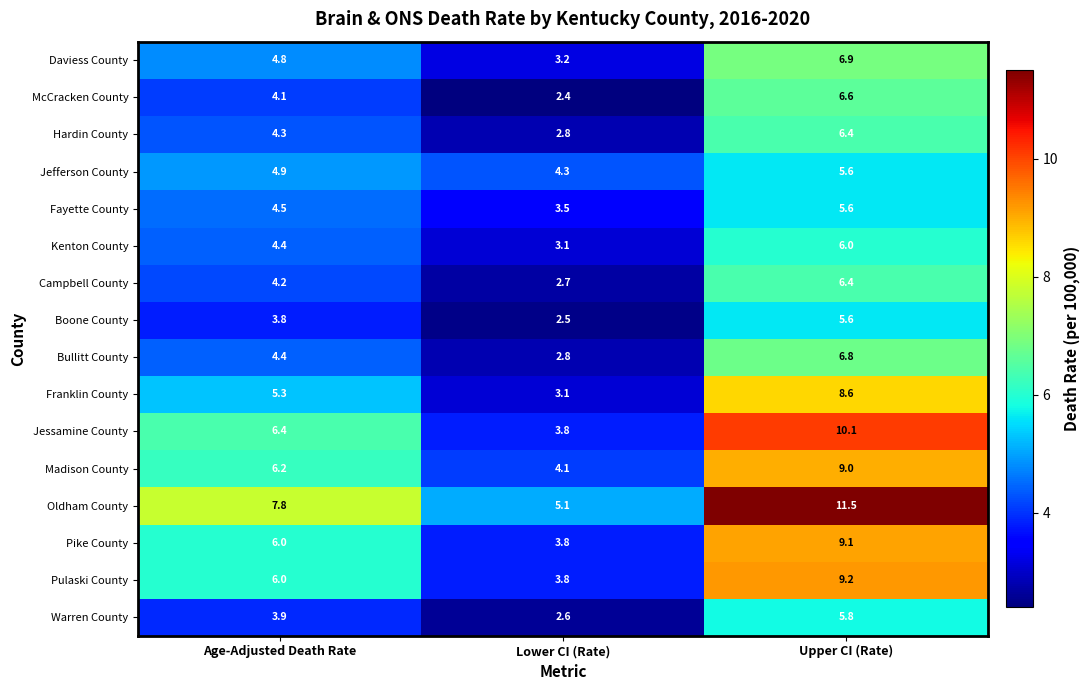

List the labels in order of Warren County value, largest first.

Upper CI (Rate), Age-Adjusted Death Rate, Lower CI (Rate)